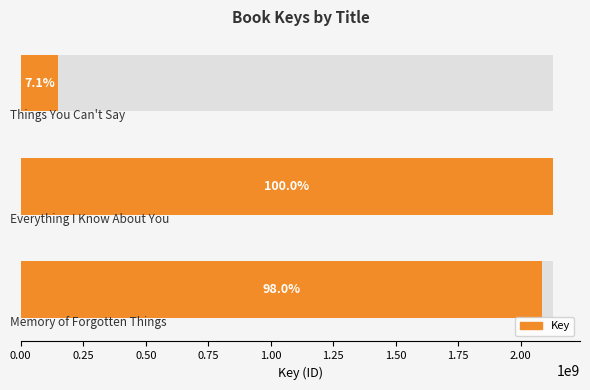

What is the value of the 3rd bar from the left?

2086579631